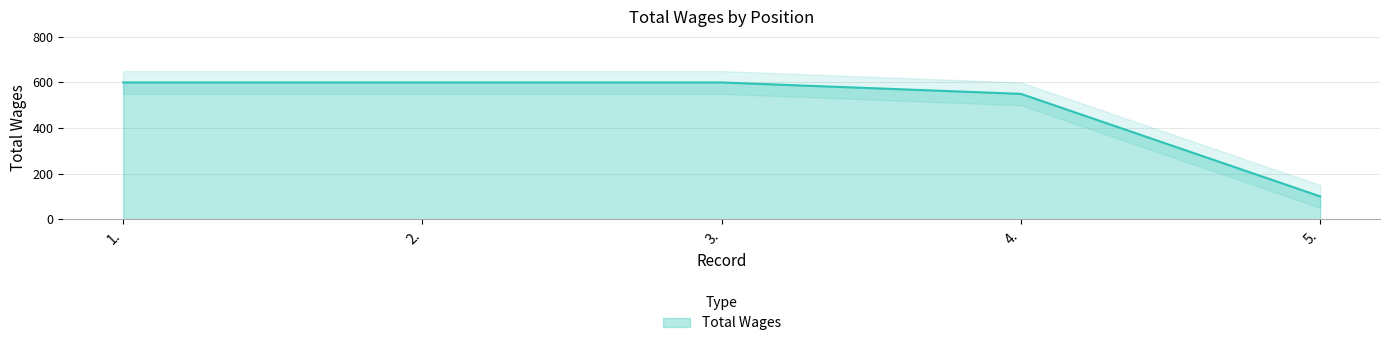

What is the sum of all values?

2450